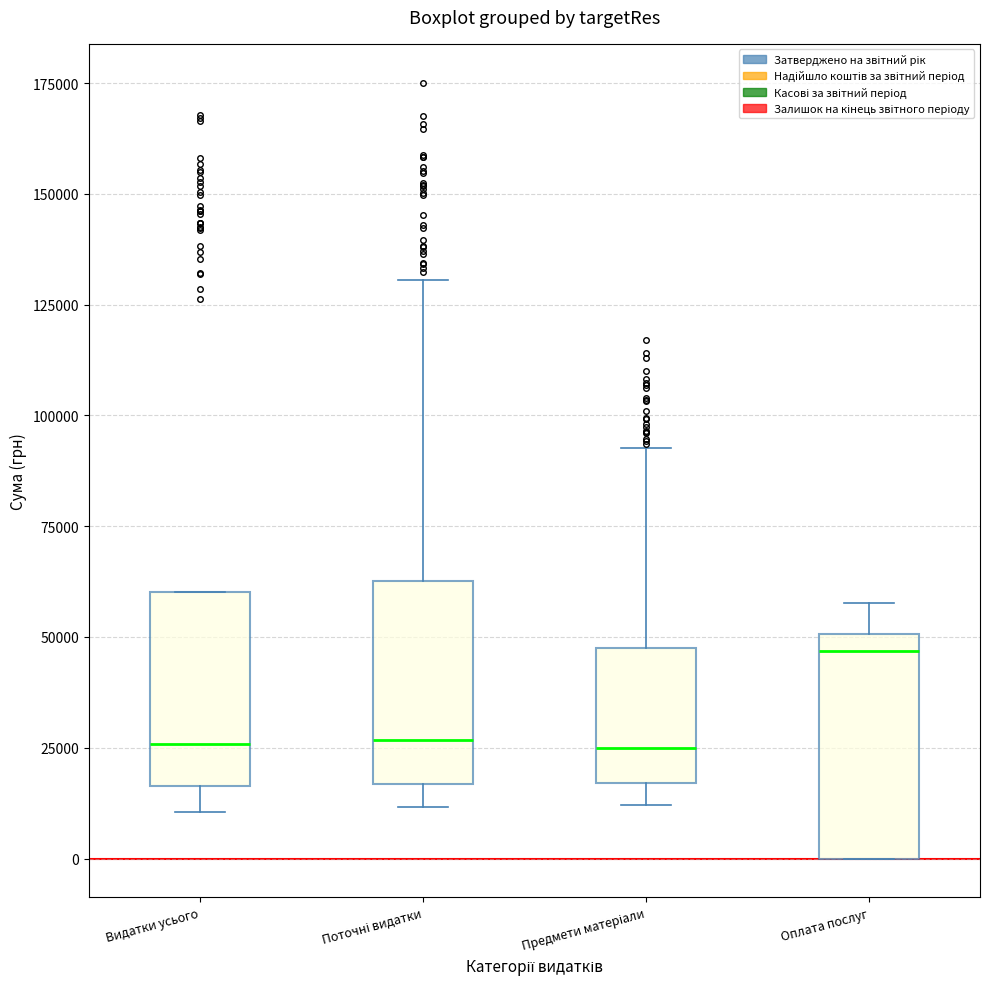

Reading left to right, read every box against the y-axis: the position of its median line, the range the box covers, and the ends of its whiskers. The values are not printed on the chart, so give them approximately, as read against the axis.

Видатки усього: median 25000, box 15000 to 60000, whiskers 10000 to 60000
Поточні видатки: median 25000, box 15000 to 65000, whiskers 10000 to 130000
Предмети матеріали: median 25000, box 15000 to 50000, whiskers 10000 to 95000
Оплата послуг: median 45000, box 0 to 50000, whiskers 0 to 60000